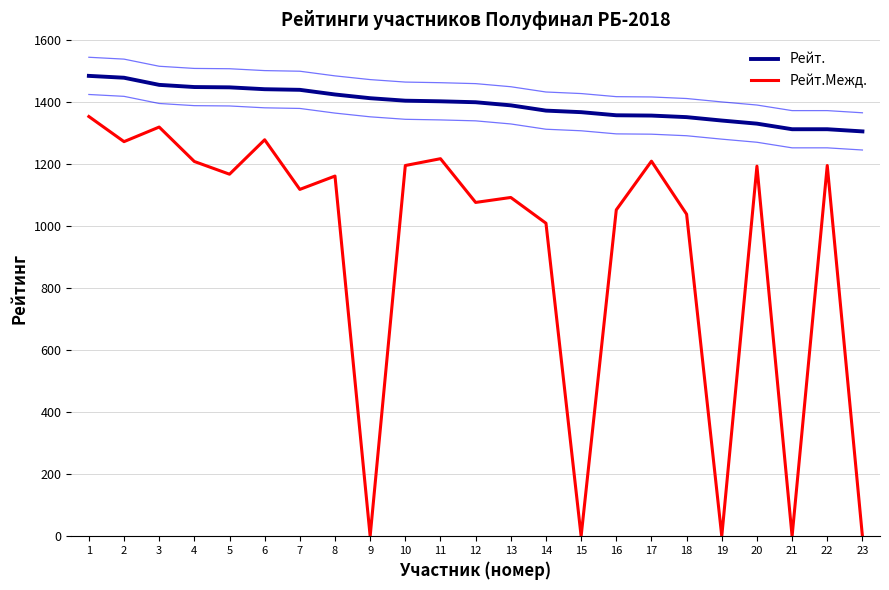

True or false: Рейт. has more than 0 interior local peaks.

False